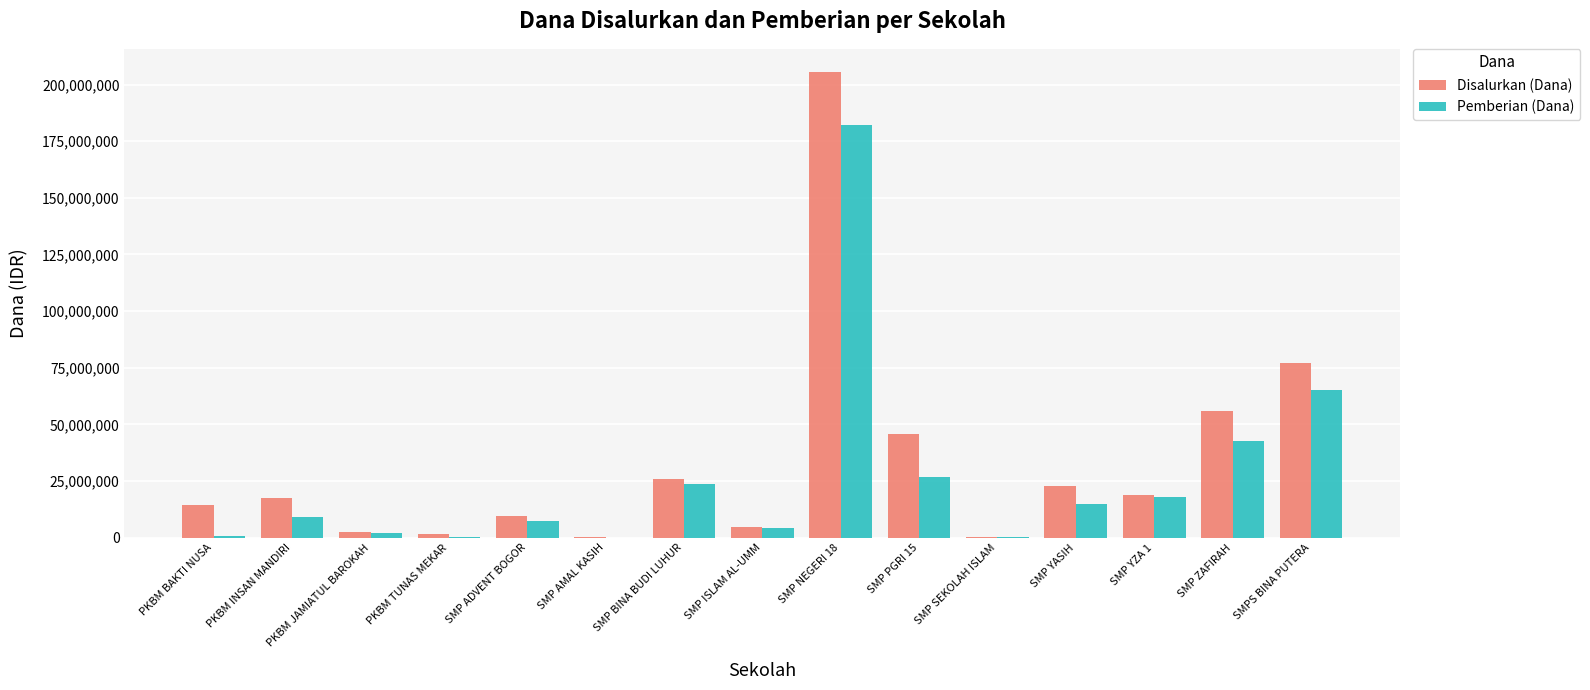

How many series are shown in this chart?

2